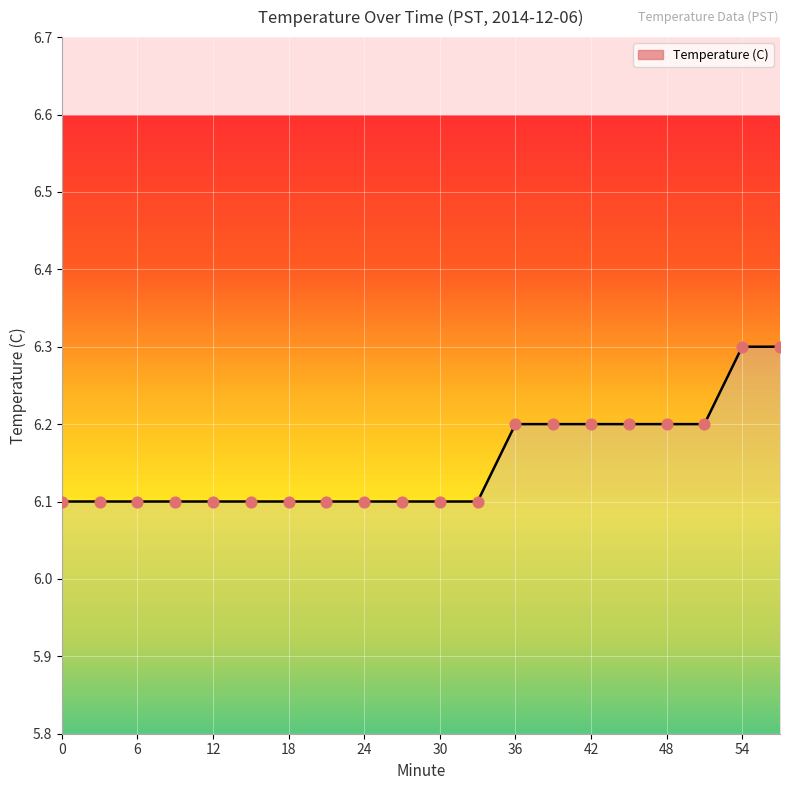

What is the greatest value displayed?

6.3